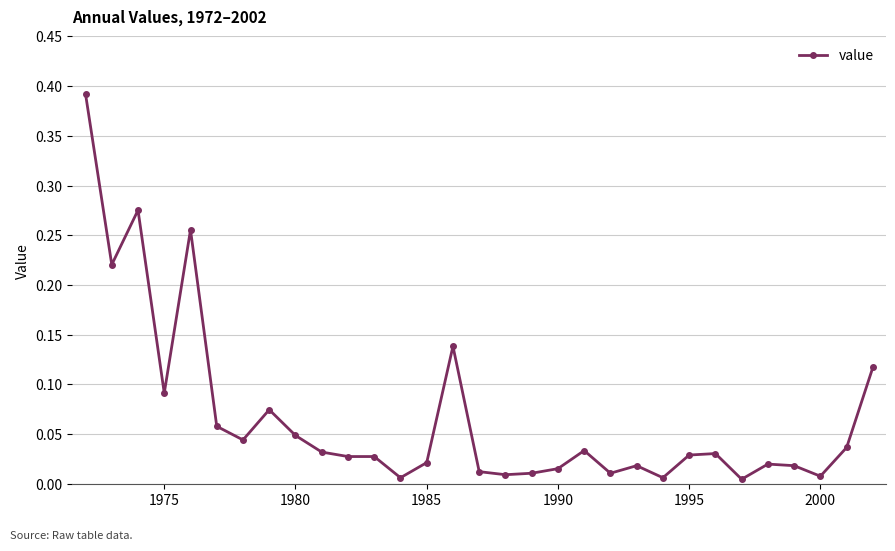

What is the sum of all values?

2.1